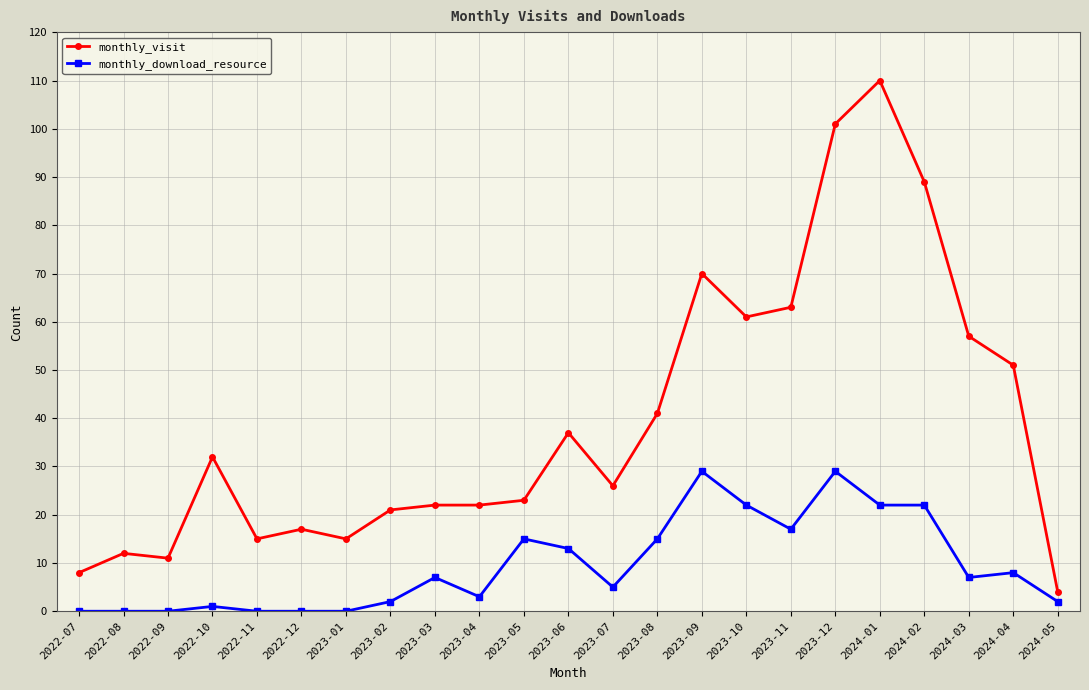

Which series has the largest range (max minus min)?

monthly_visit